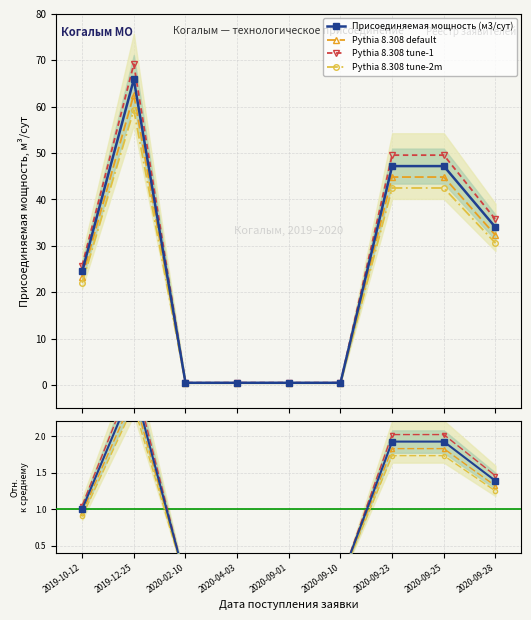

What is the highest value of the Pythia 8.308 tune-1 series?

69.2